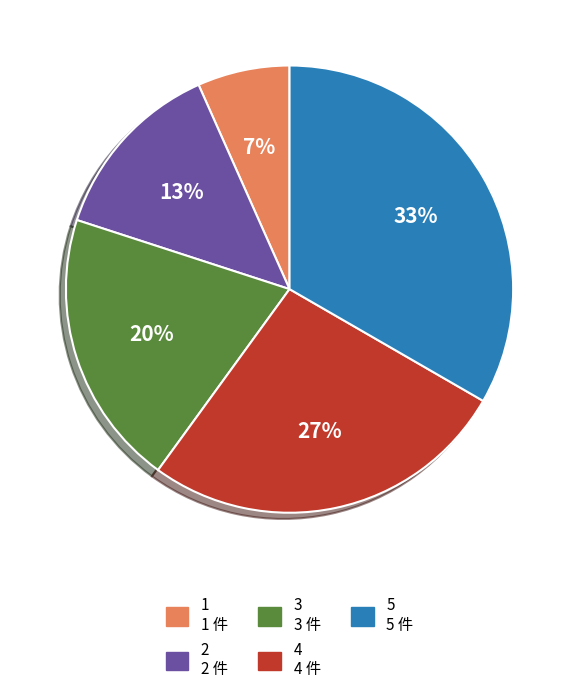

What is the smallest slice in the pie chart?

1